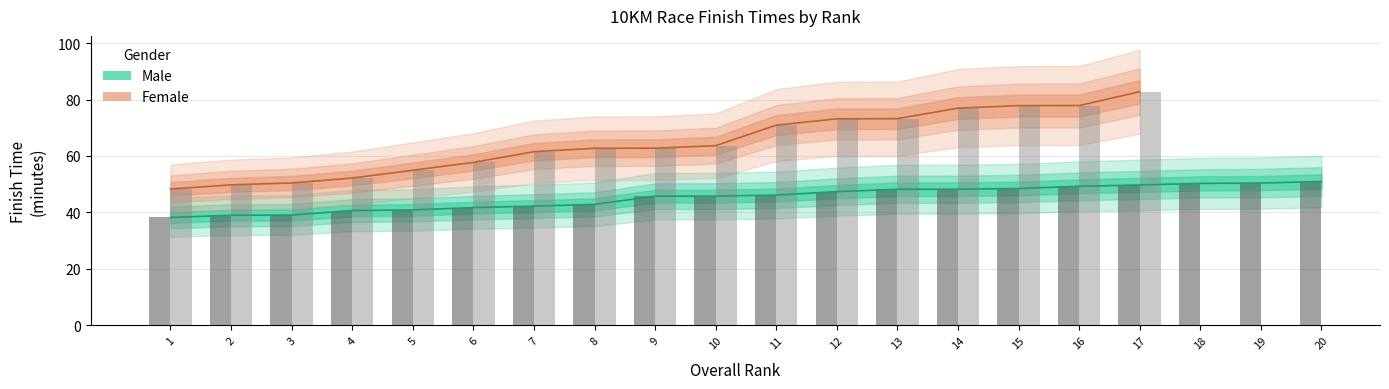

Are the bars horizontal?

No